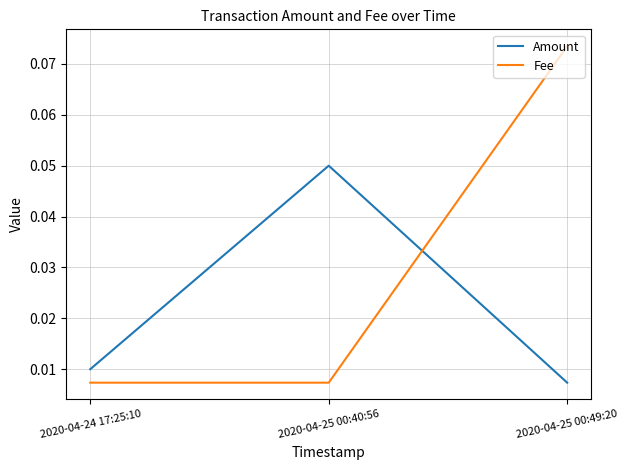

What position from the right is 2020-04-25 00:40:56?

2